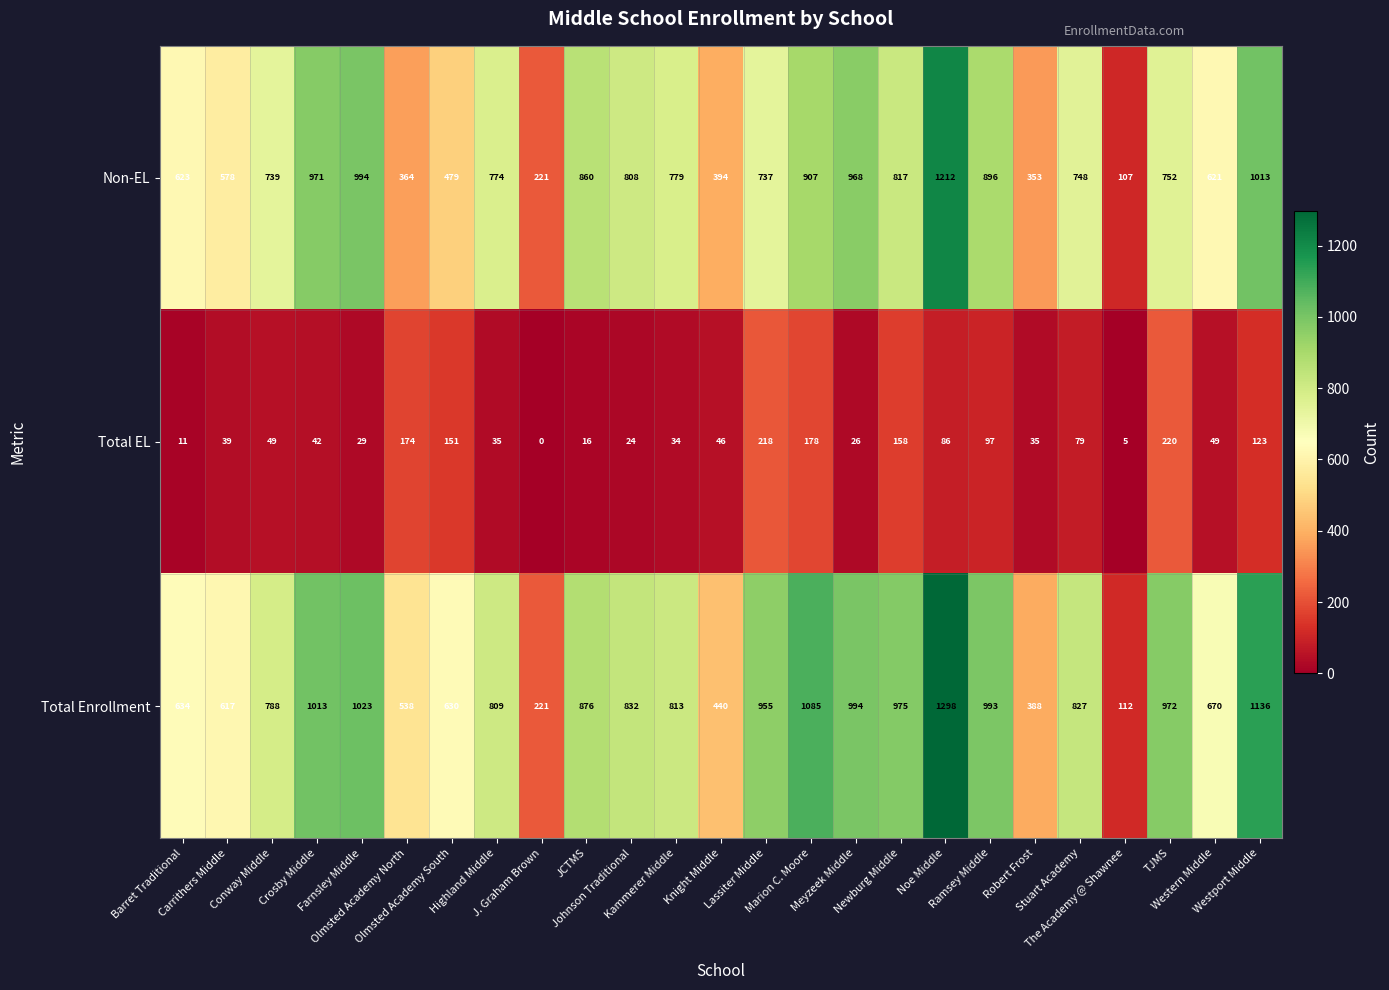

List the series in order of their peak value, highest first.

Total Enrollment, Non-EL, Total EL